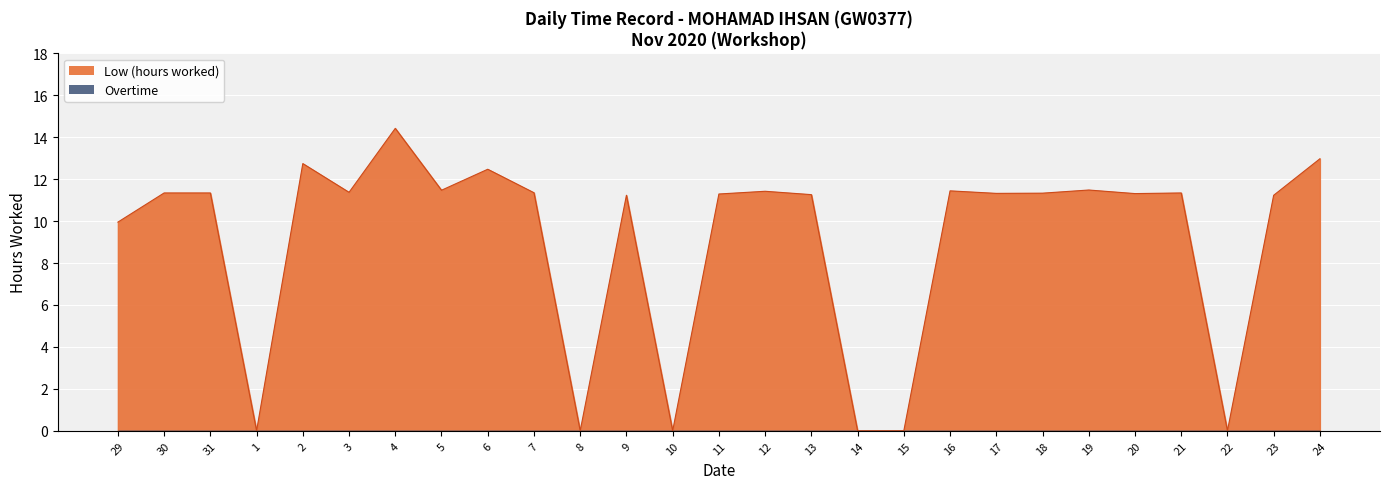

Reading left to right, what are all the values shown in this chart?

Low line: 9.9	11.3	11.3	0.0	12.7	11.4	14.4	11.5	12.5	11.3	0.0	11.2	0.0	11.3	11.4	11.3	0.0	0.0	11.4	11.3	11.3	11.5	11.3	11.3	0.0	11.2	13.0
OT line: 0.0	0.0	0.0	0.0	0.0	0.0	0.0	0.0	0.0	0.0	0.0	0.0	0.0	0.0	0.0	0.0	0.0	0.0	0.0	0.0	0.0	0.0	0.0	0.0	0.0	0.0	0.0